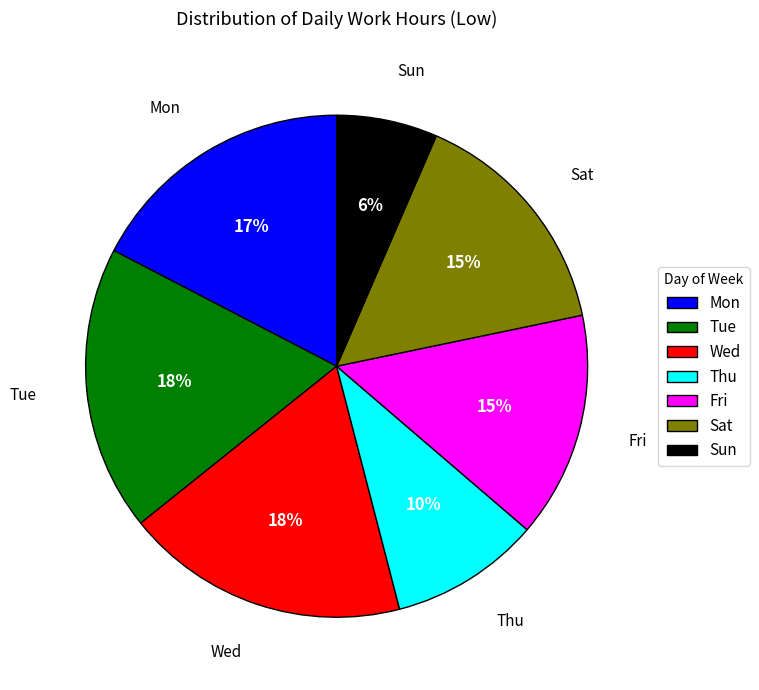

To the nearest percent, what is the difference between the largest and smallest slice percentages?

12%